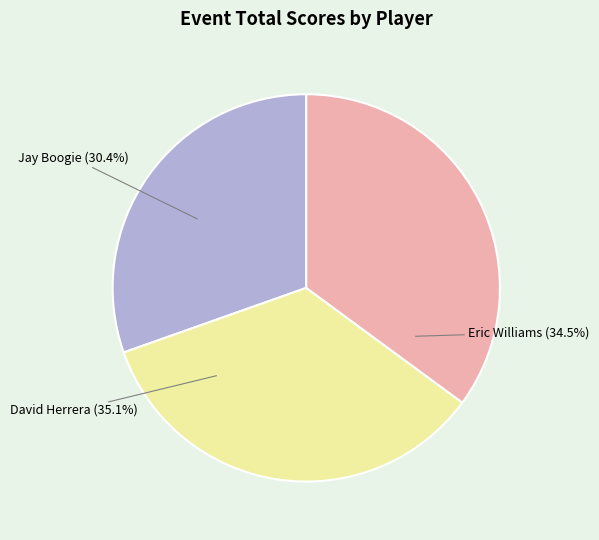

The David Herrera slice represents 35% of the pie. True or false?

True